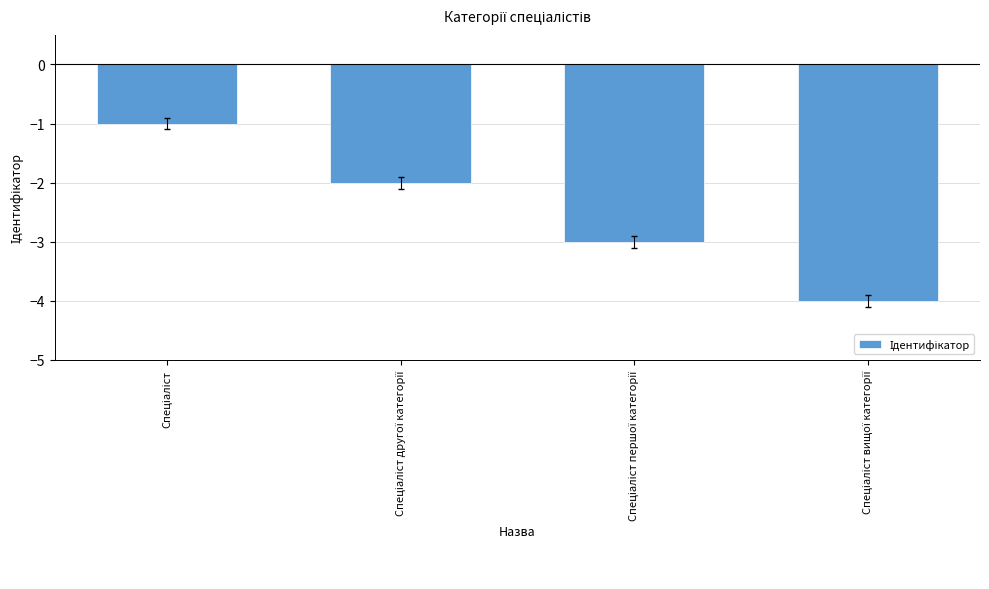

What is the difference between the maximum and minimum values?

3